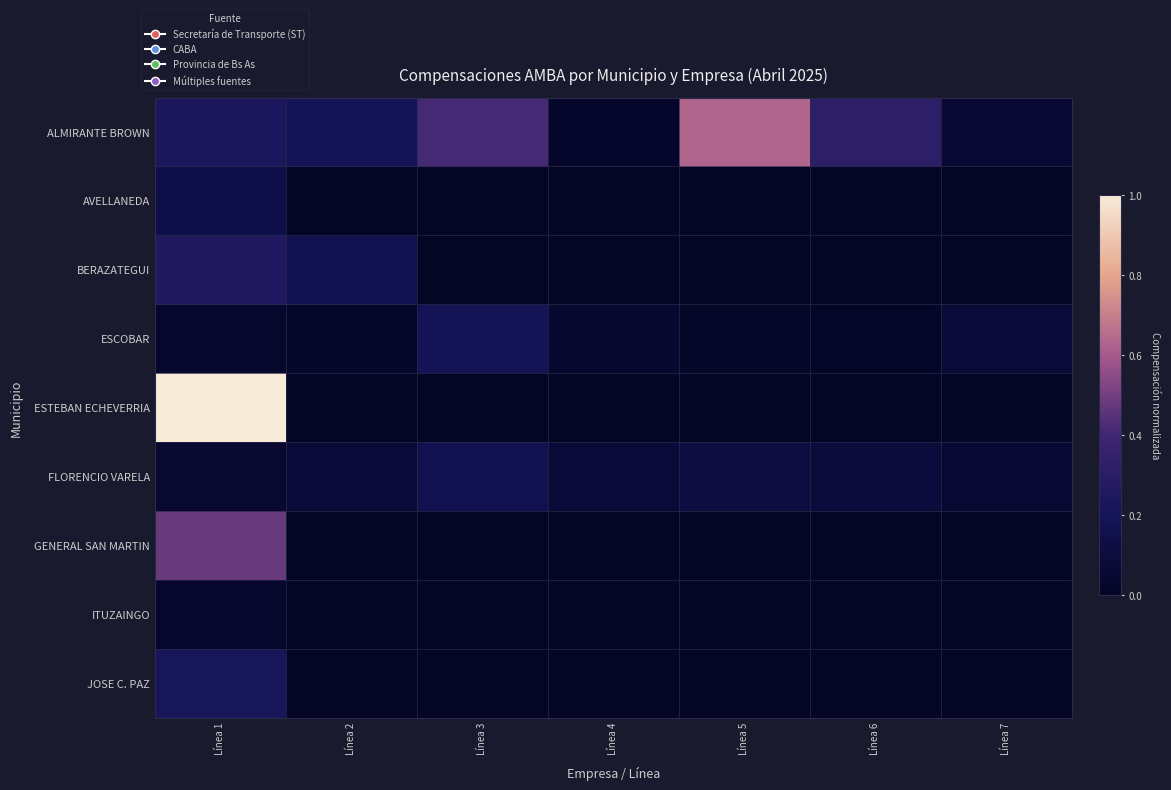

At how many categories does at least one series exceed 0?

7